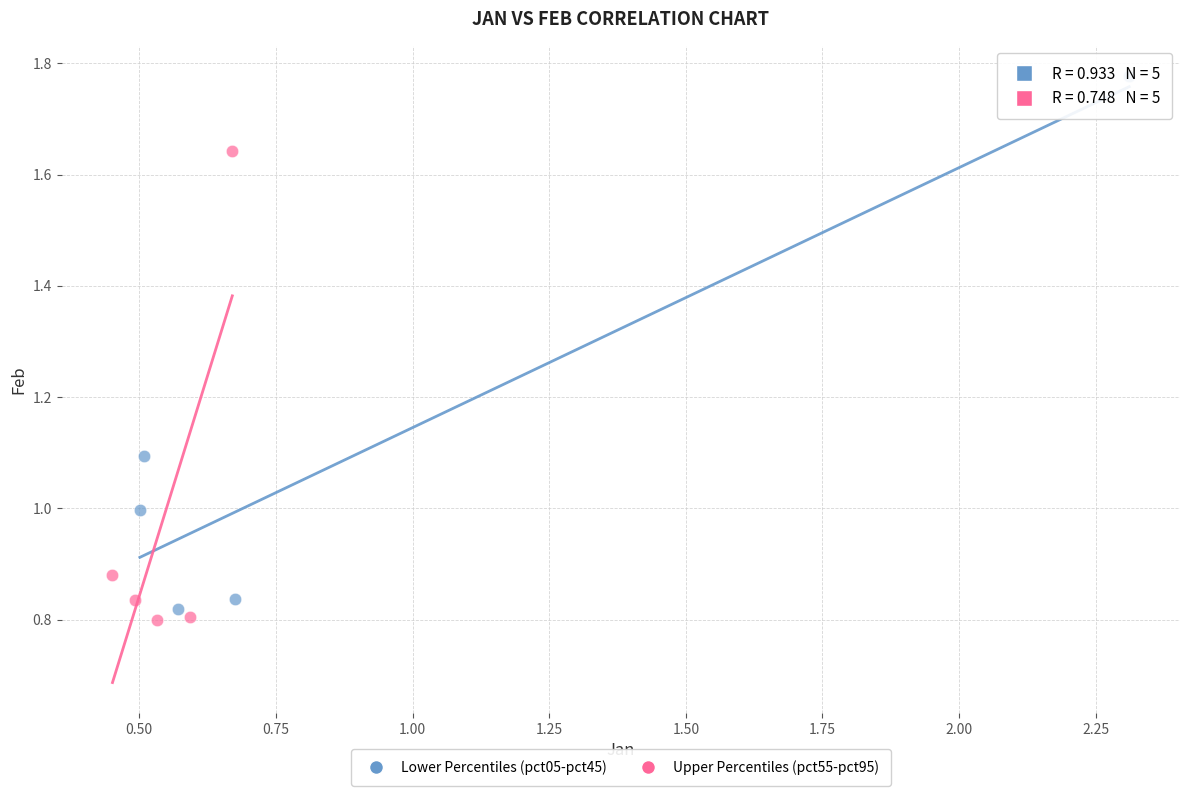

Which series contains the highest Y value?

Lower Percentiles (pct05-pct45)